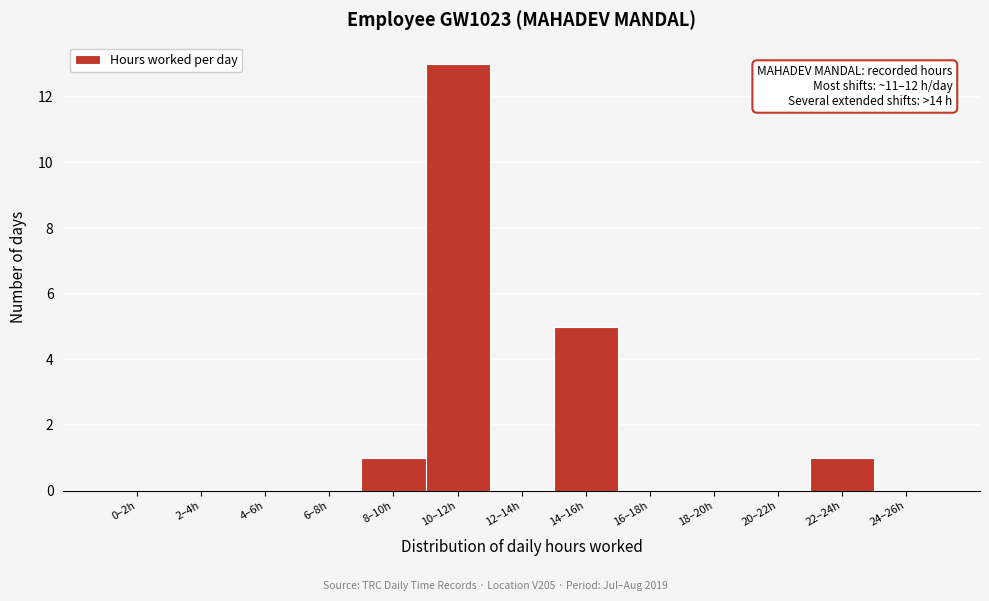

Reading left to right, transcribe all the data shown in this chart.

0–2h=0	2–4h=0	4–6h=0	6–8h=0	8–10h=1	10–12h=13	12–14h=0	14–16h=5	16–18h=0	18–20h=0	20–22h=0	22–24h=1	24–26h=0